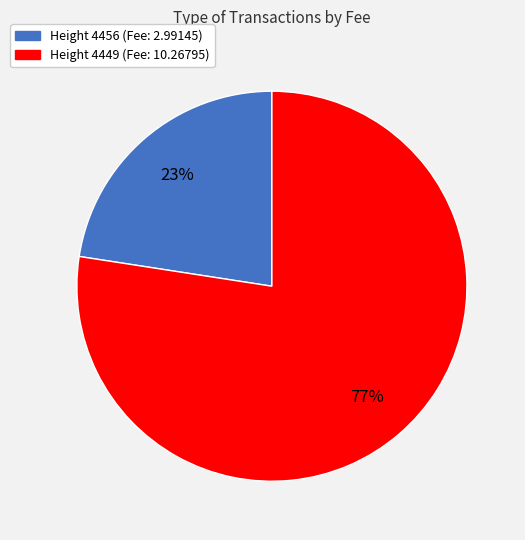

Is there any slice that represents more than half of the pie?

Yes